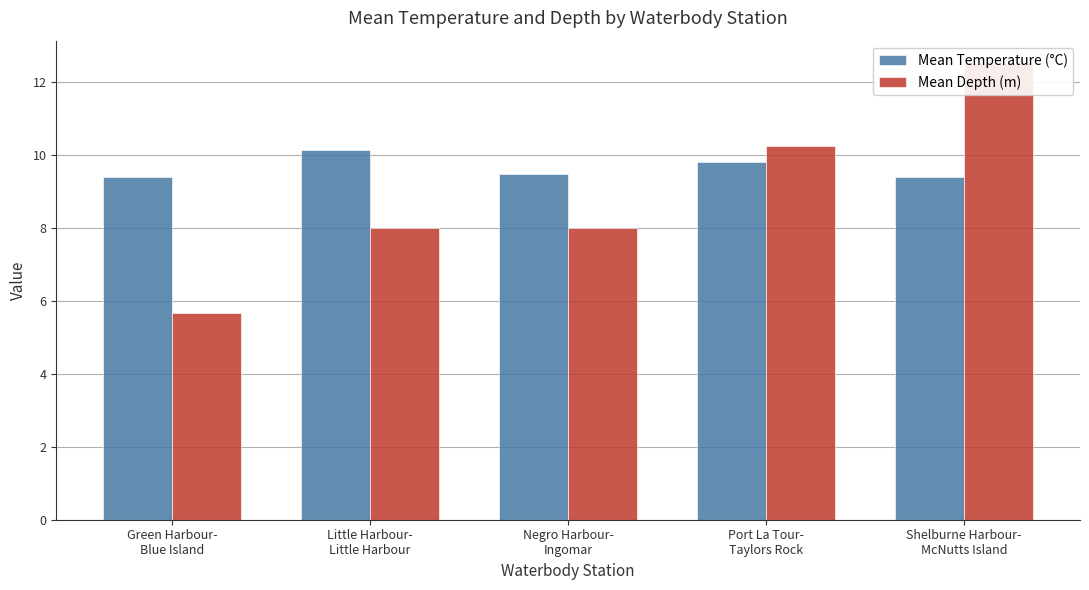

How many values in the Mean Depth (m) series are below 8?

1